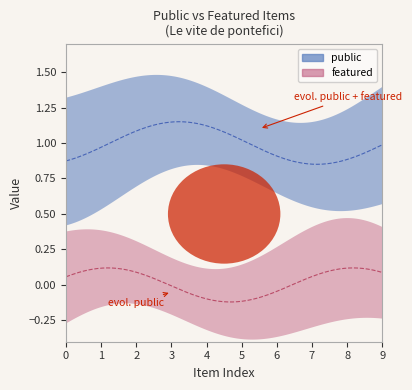

Does the chart display data point markers on the line(s)?

No